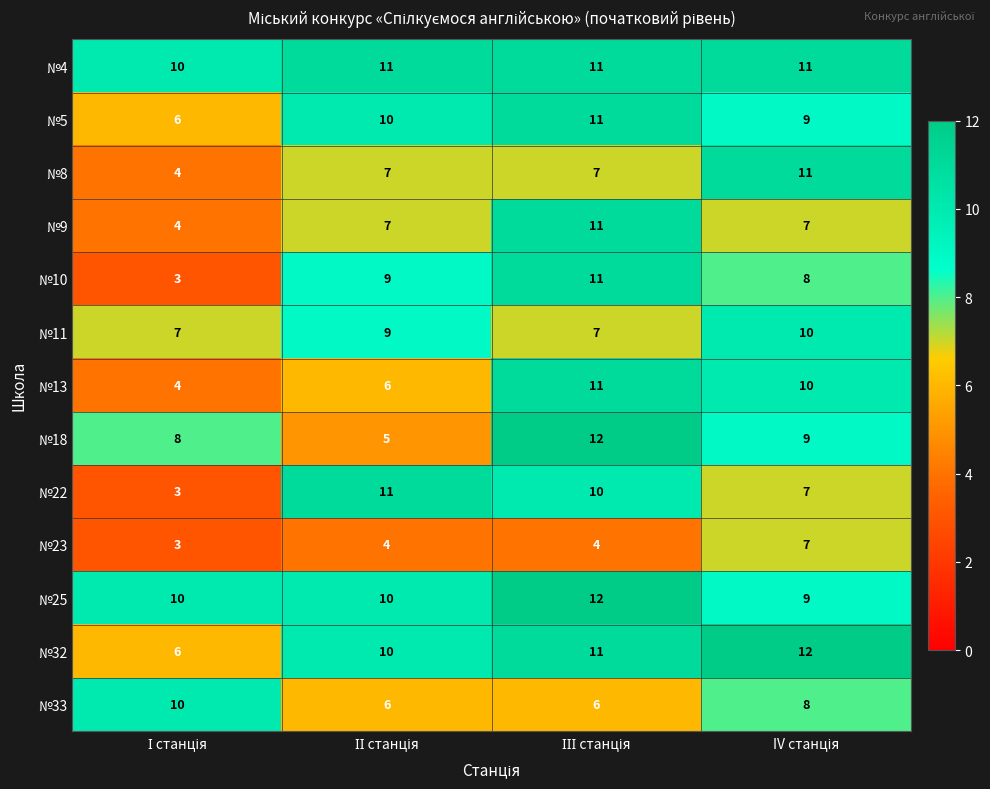

What is the sum of all №8 values?

29